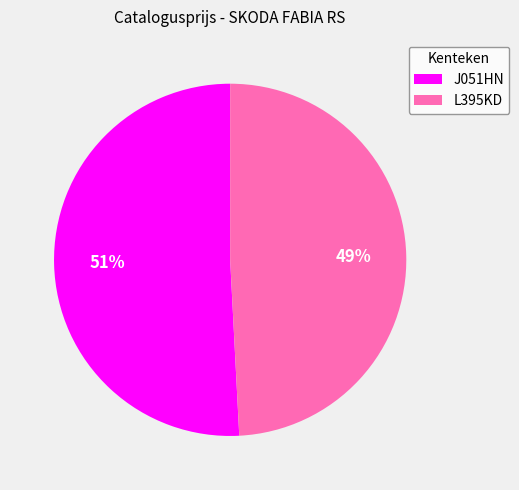

Is L395KD the majority of the pie?

No